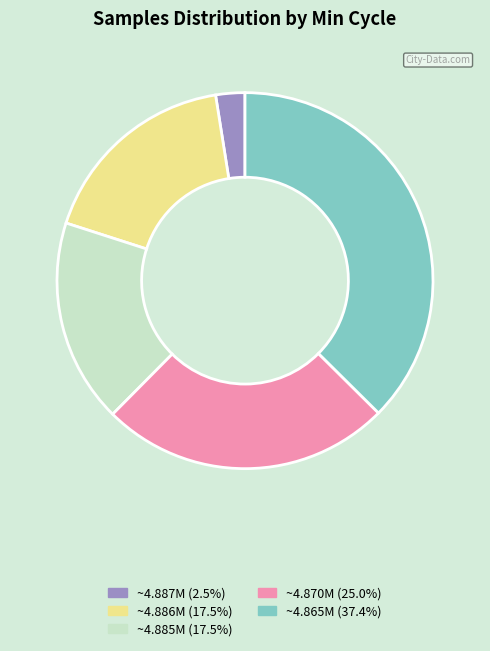

Does any single category account for the majority?

No